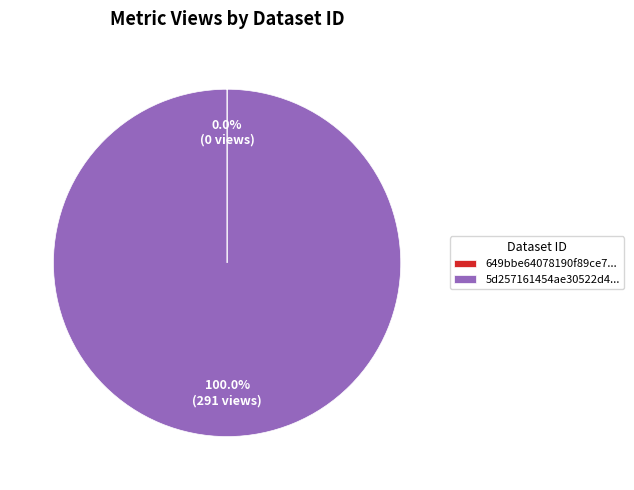

Does 5d257161454ae30522d4... represent more than half of the total?

Yes